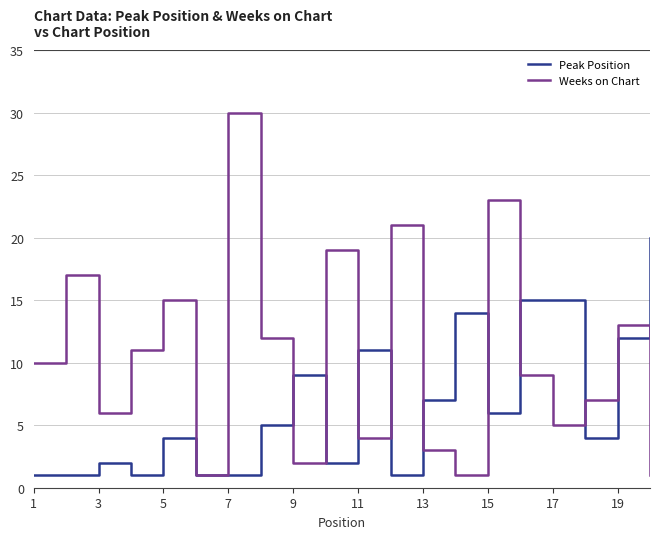

Rank the series by their maximum value, from highest to lowest.

Weeks on Chart, Peak Position